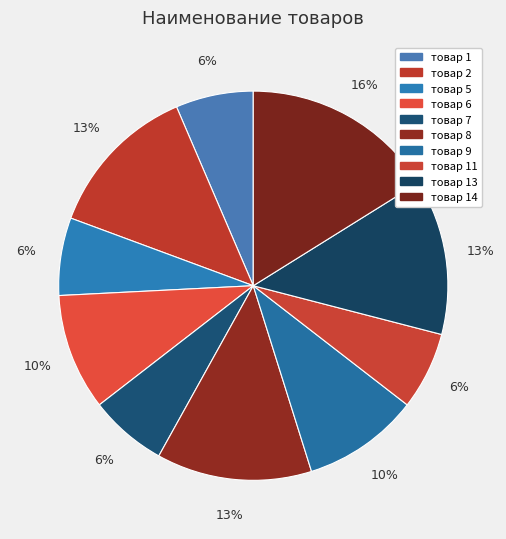

Does any single category account for the majority?

No